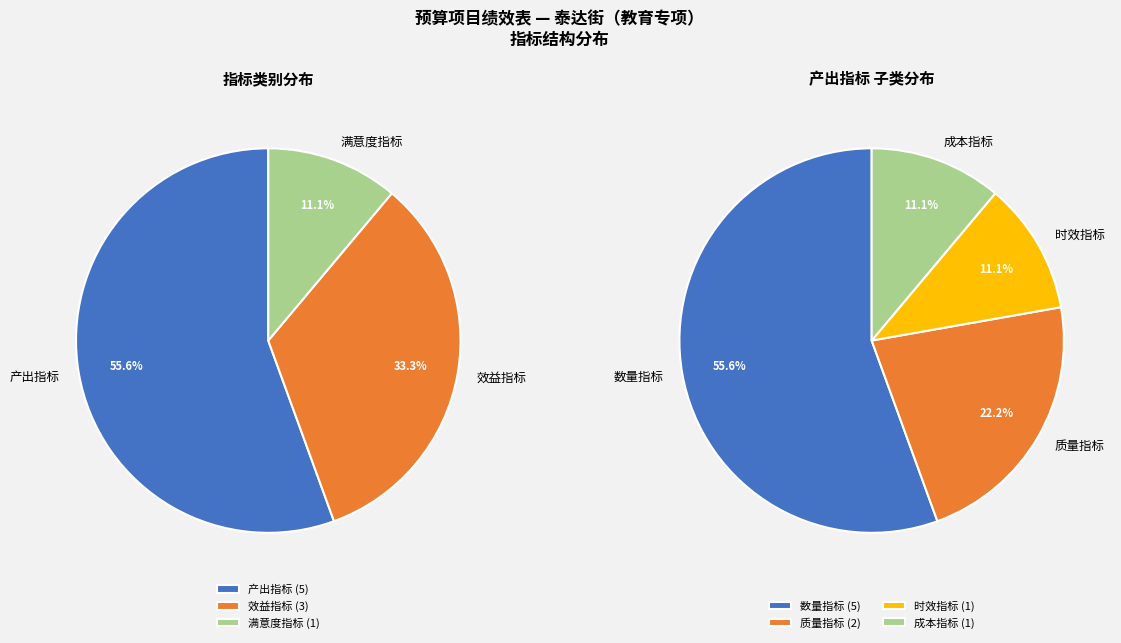

Which category accounts for the majority?

产出指标